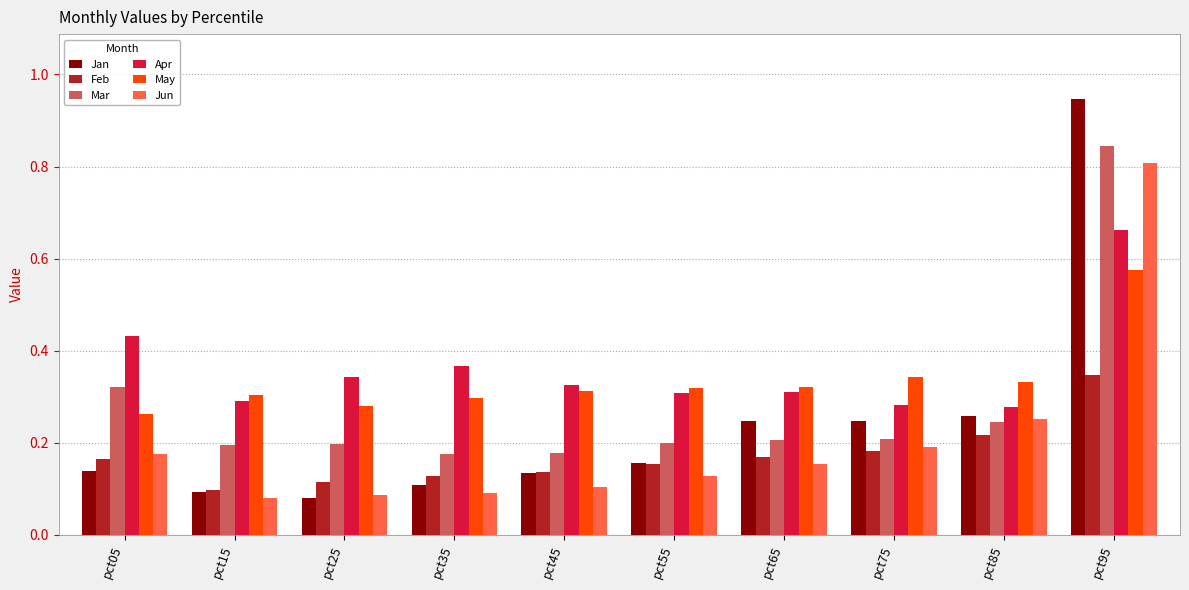

How many Apr values are between 0 and 1?

10